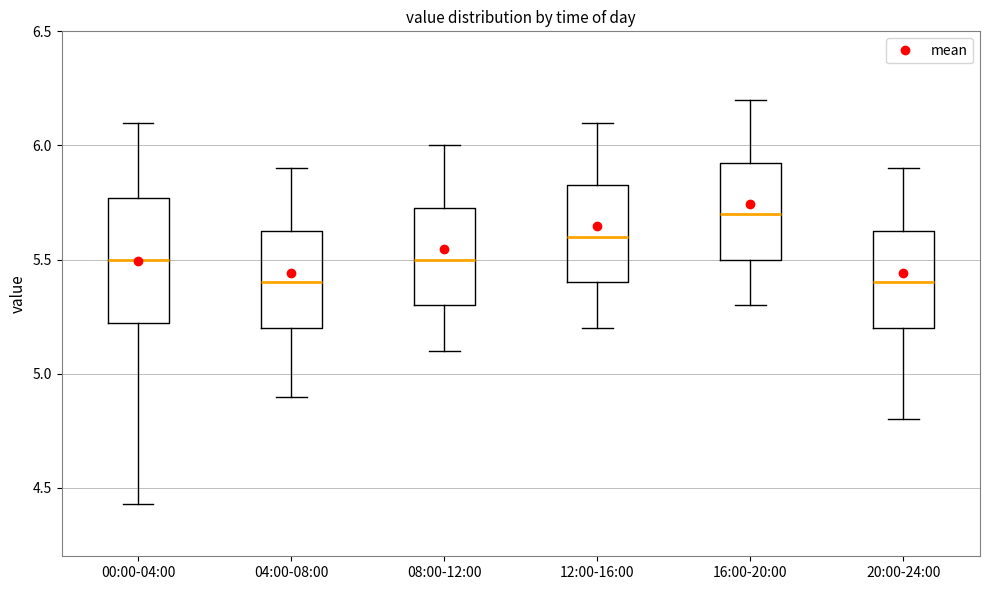

Which box's median line is the highest?

16:00-20:00